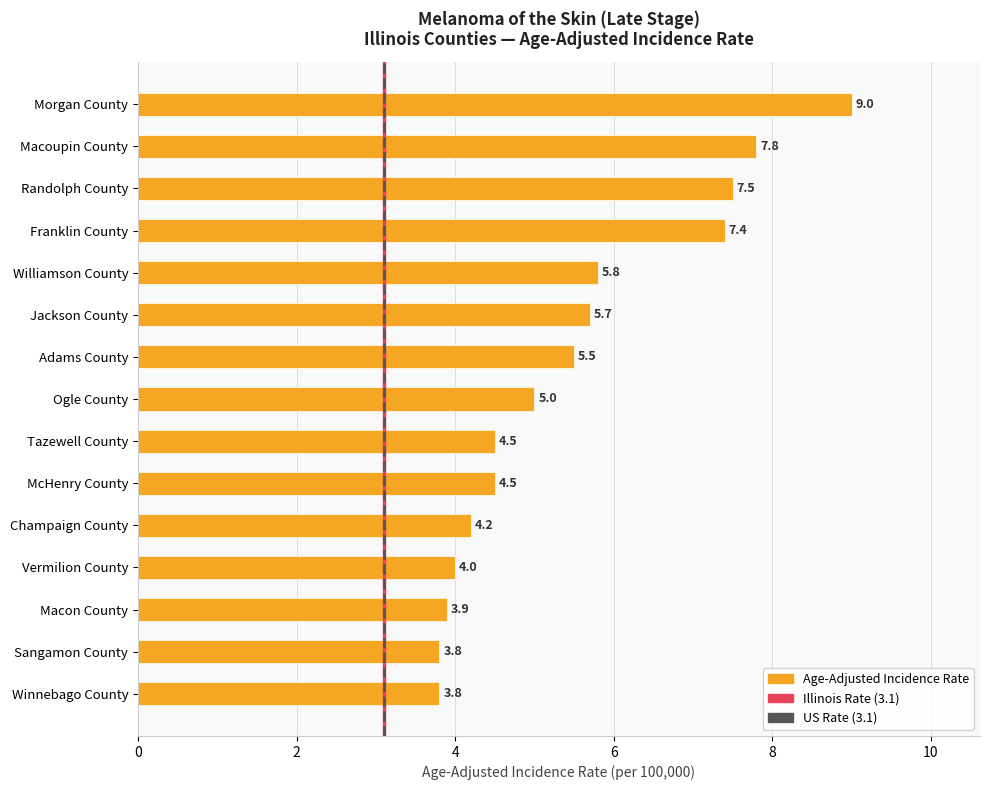

What is the sum of the values at Tazewell County and Vermilion County?

8.5